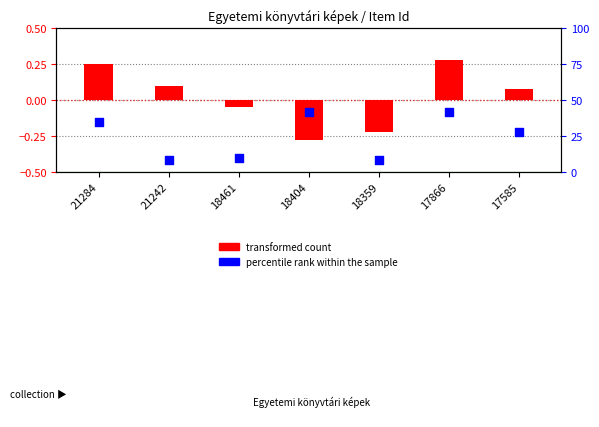

What are all the series names shown in the legend?

transformed count, percentile rank within the sample